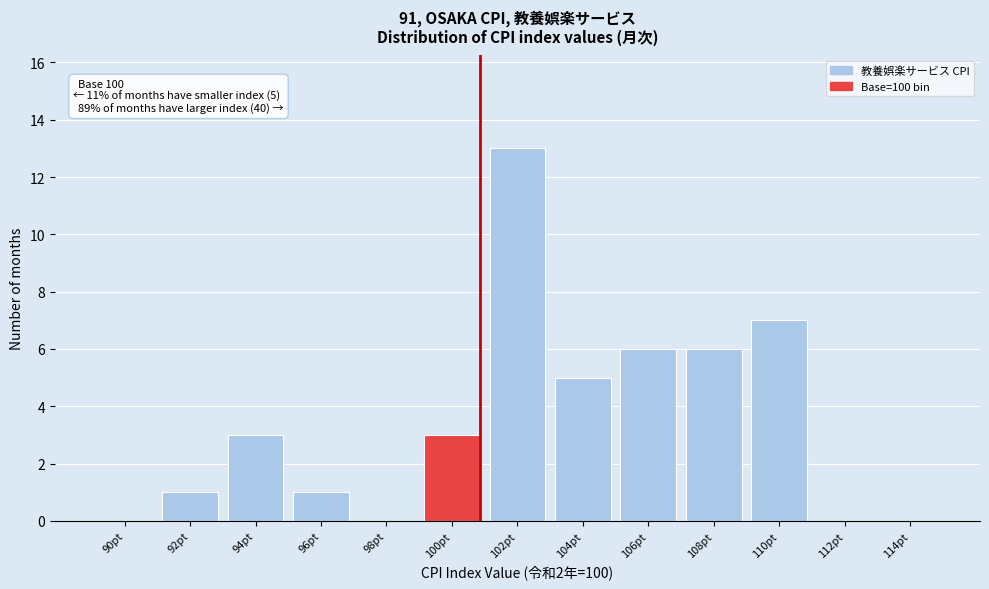

Reading right to left, what are all the values shown in this chart?

114pt=0	112pt=0	110pt=7	108pt=6	106pt=6	104pt=5	102pt=13	100pt=3	98pt=0	96pt=1	94pt=3	92pt=1	90pt=0